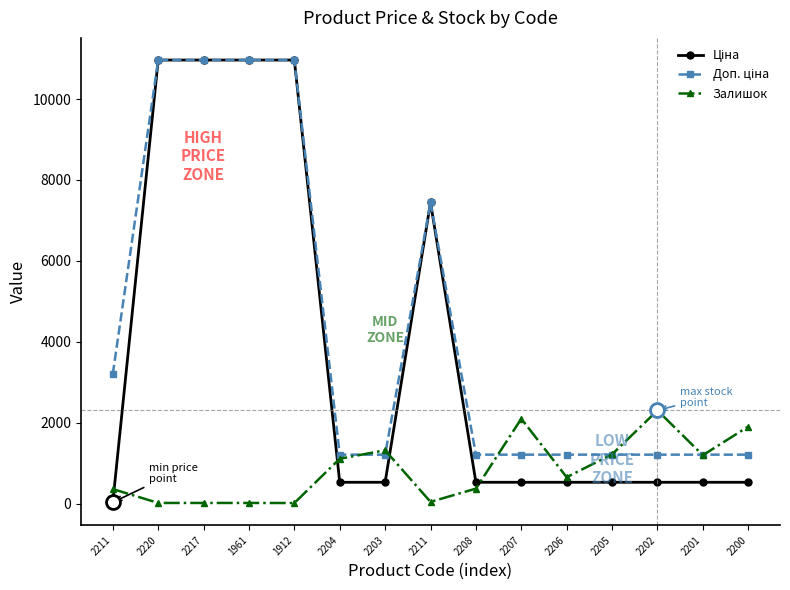

Is it true that Ціна equals 528.2 at 2208?

True